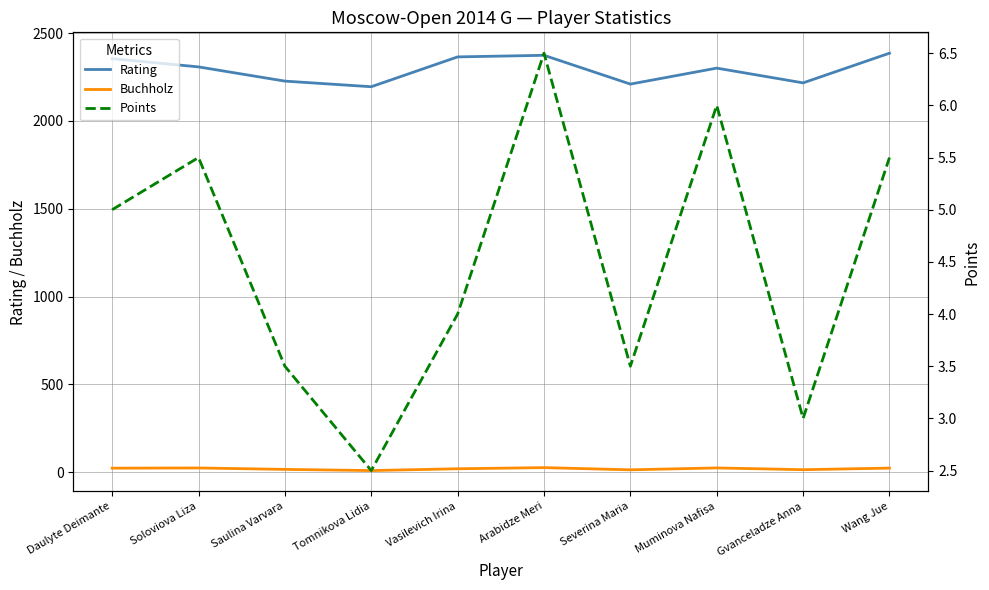

What are all the series names shown in the legend?

Rating, Buchholz, Points